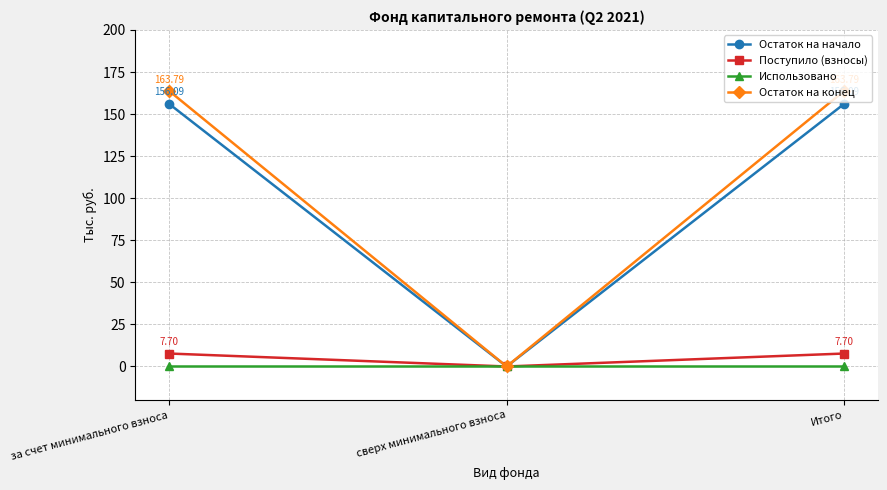

What is the value of the Остаток на начало point at the 1st from the left?

156.1